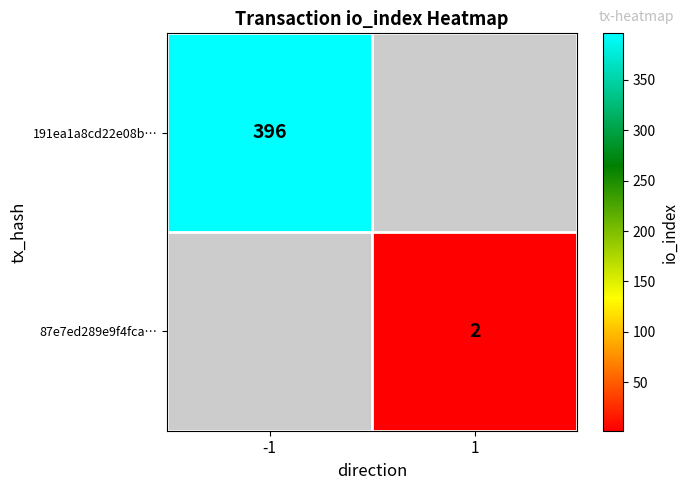

The 87e7ed289e9f4fca… series shows 2 at 1. True or false?

True